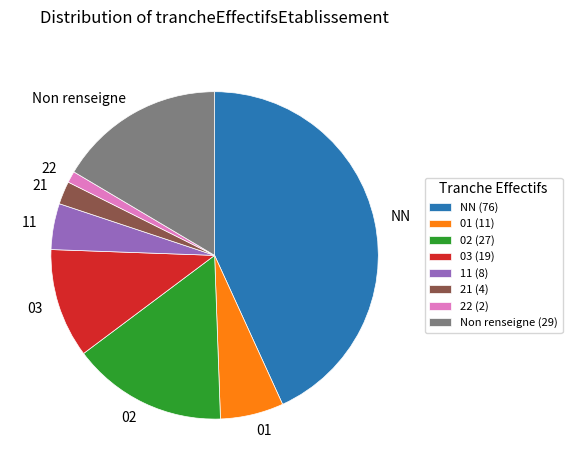

Combined, do 21 and 03 account for over 50%?

No